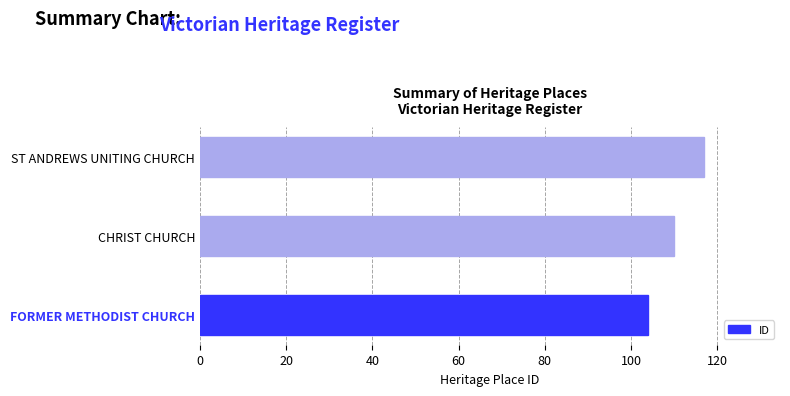

Does the chart contain any negative values?

No